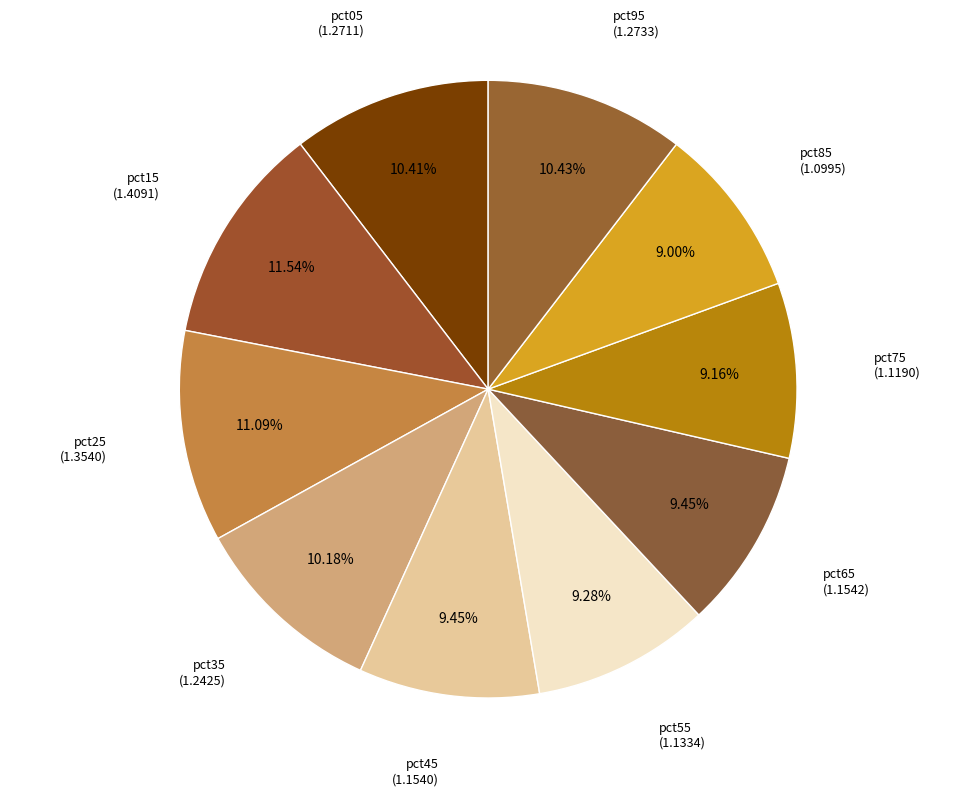

True or false: pct65 accounts for 9% of the total.

True